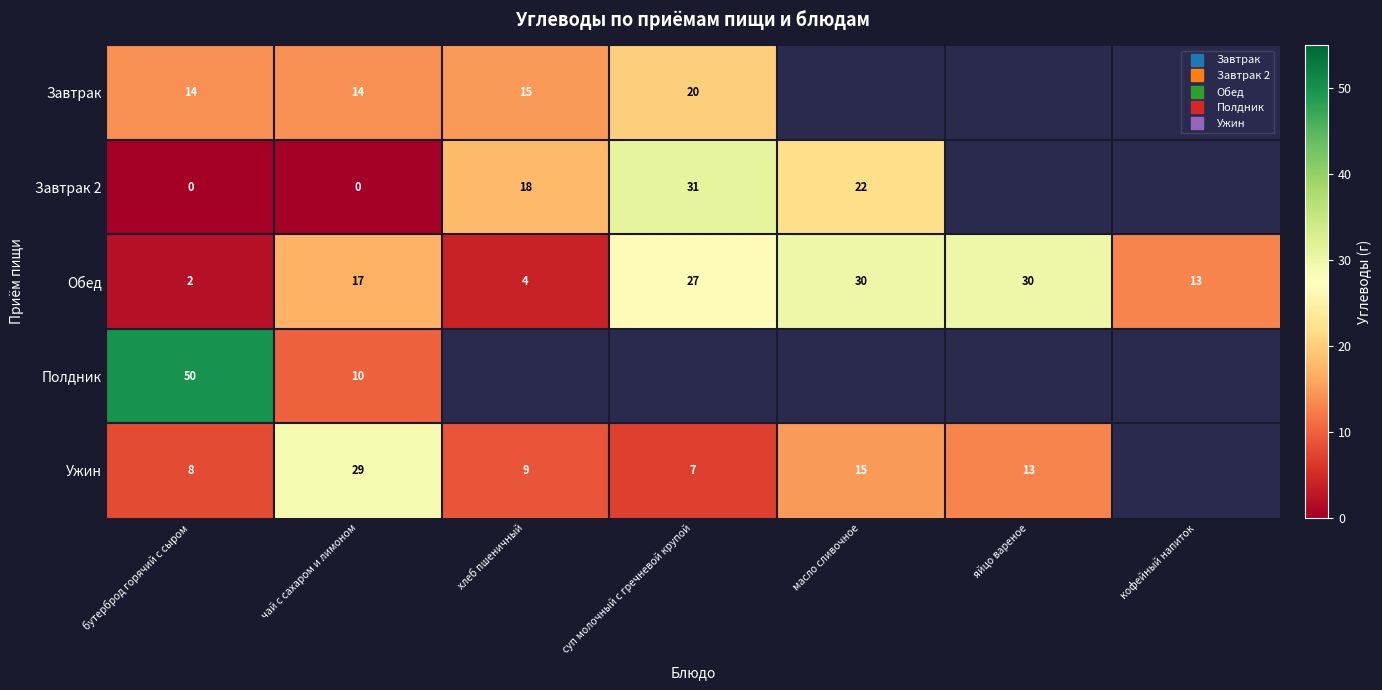

Which series has the largest total across all categories?

Обед